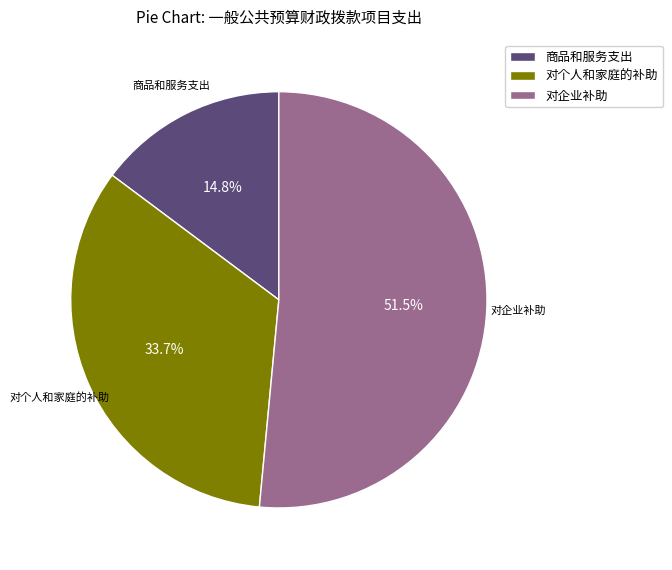

What percentage do 对个人和家庭的补助 and 商品和服务支出 together represent?

48.5%